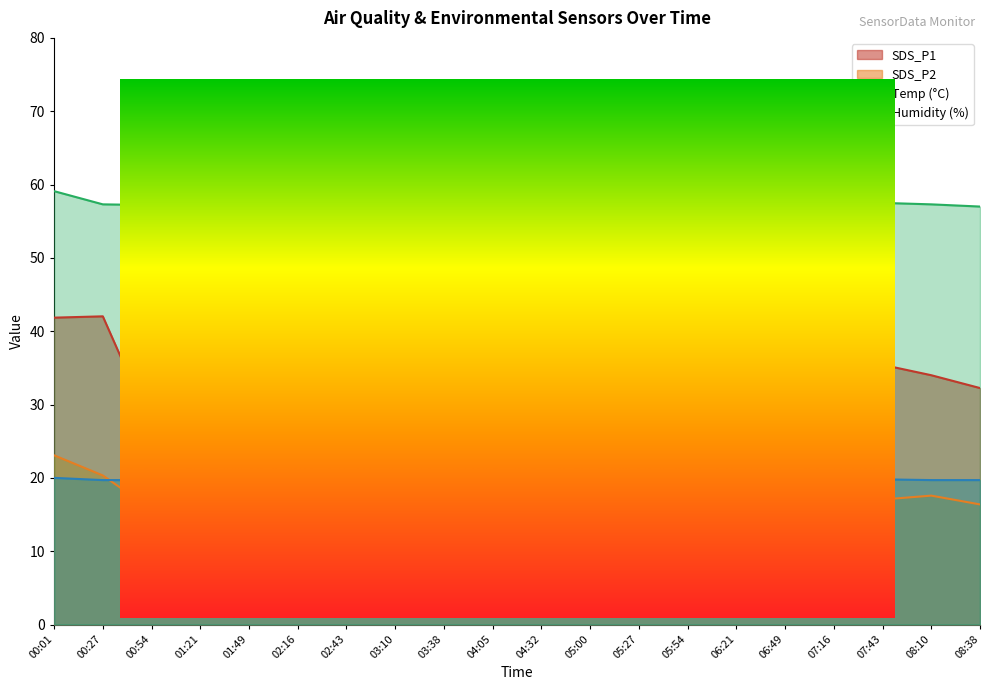

What is the label of the 19th point from the right?

00:27